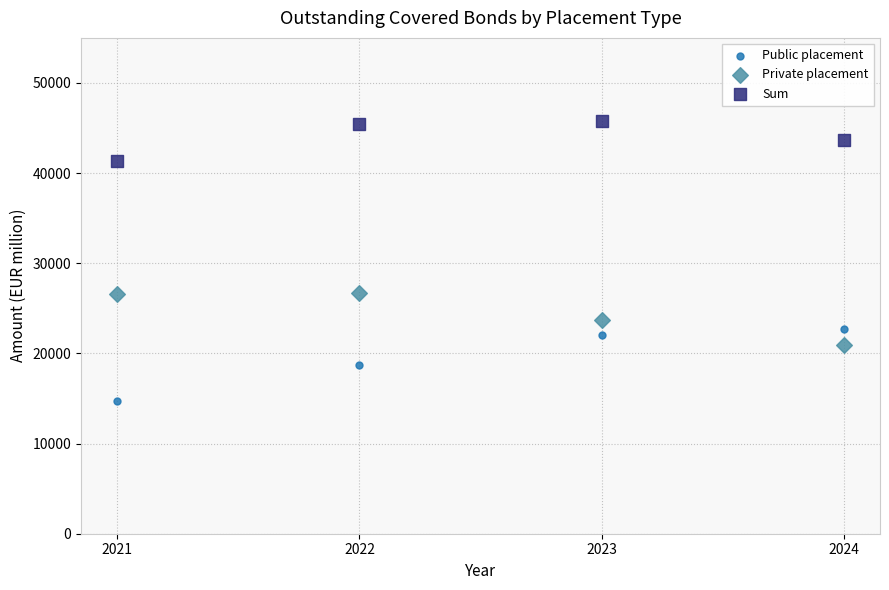

Across all data points, what is the range of Y values (max minus min)?

30990